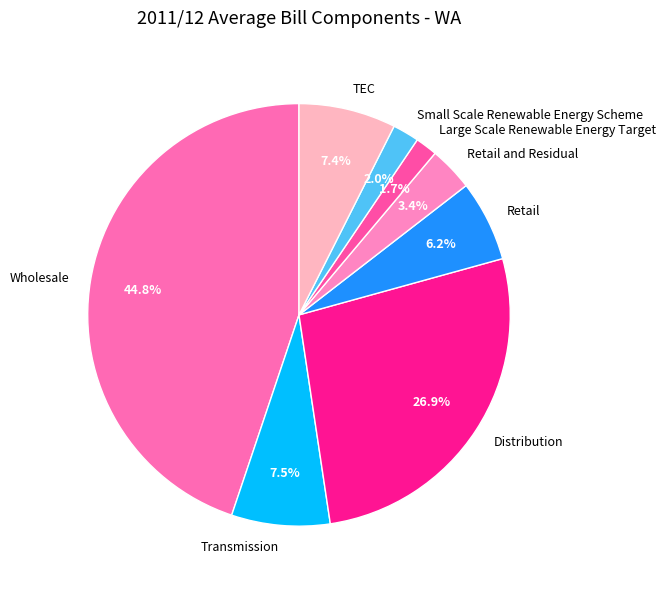

How many slices are in this pie chart?

8